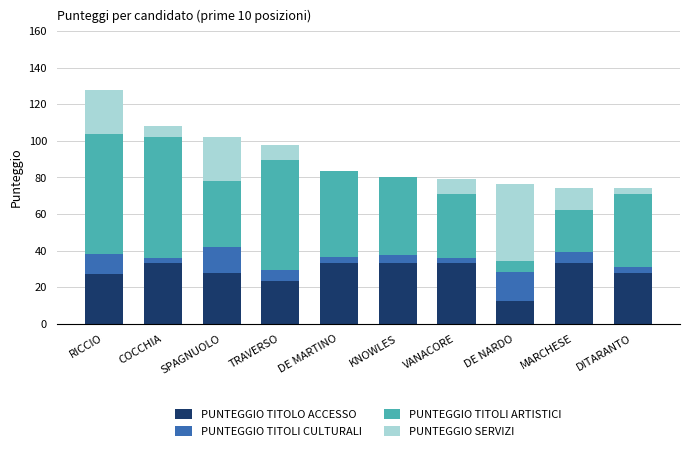

What value does the PUNTEGGIO TITOLO ACCESSO series have at SPAGNUOLO?

27.5